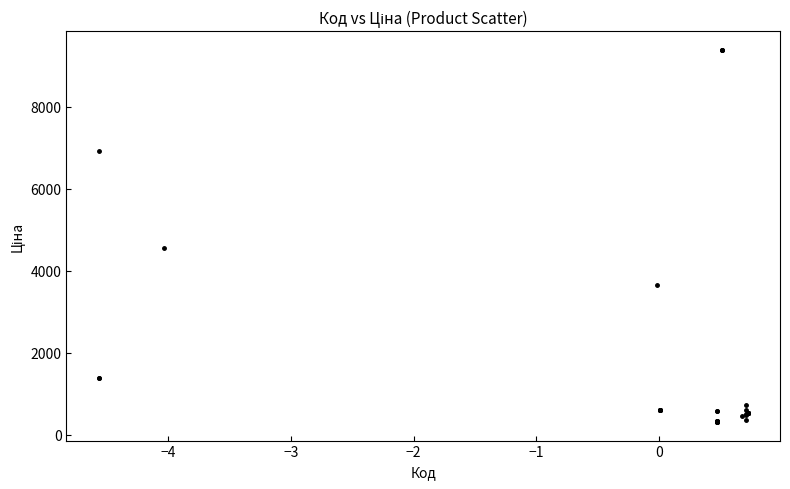

What Y value in the scatter plot is closest to 4847?

4561.9